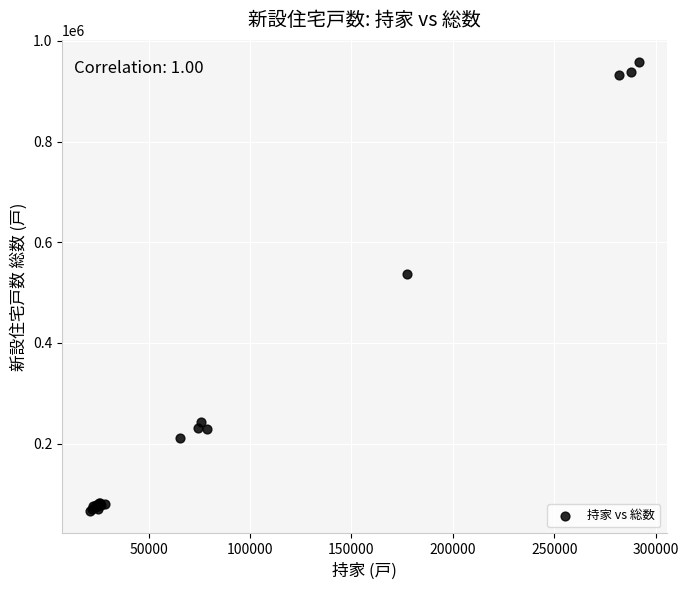

What Y value in the scatter plot is closest to 511691?

536678